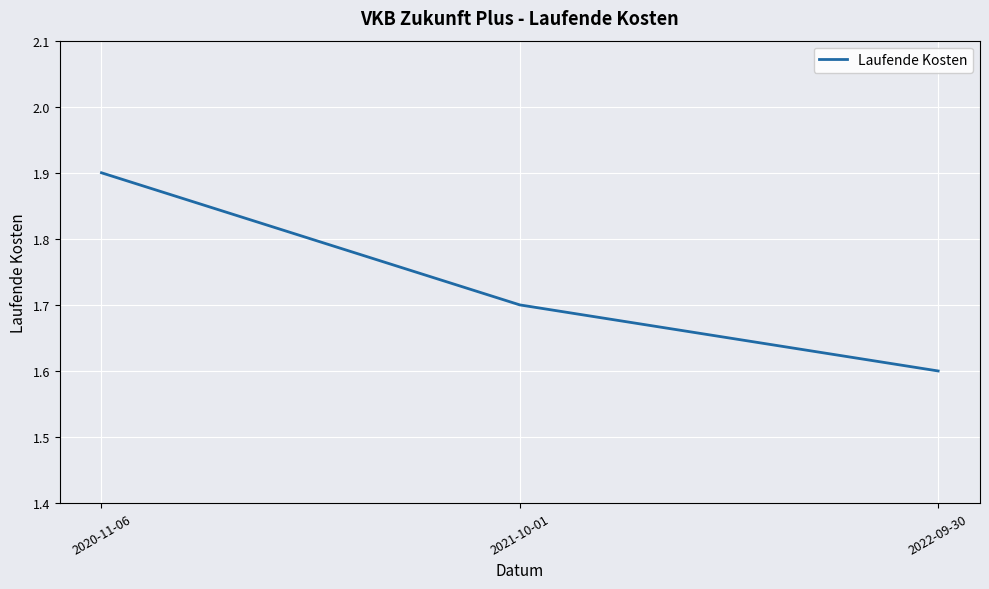

Reading left to right, list all the values displayed in this chart.

2020-11-06=1.9	2021-10-01=1.7	2022-09-30=1.6